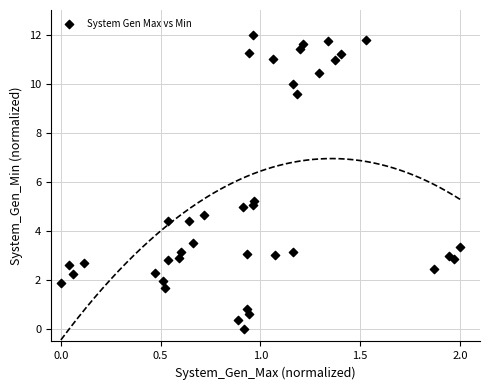

What is the range of X values (max minus min)?

2.0